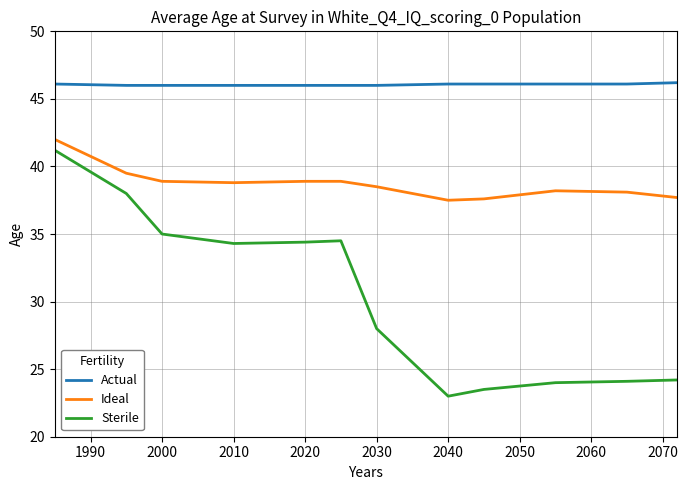

How many series are shown in this chart?

3